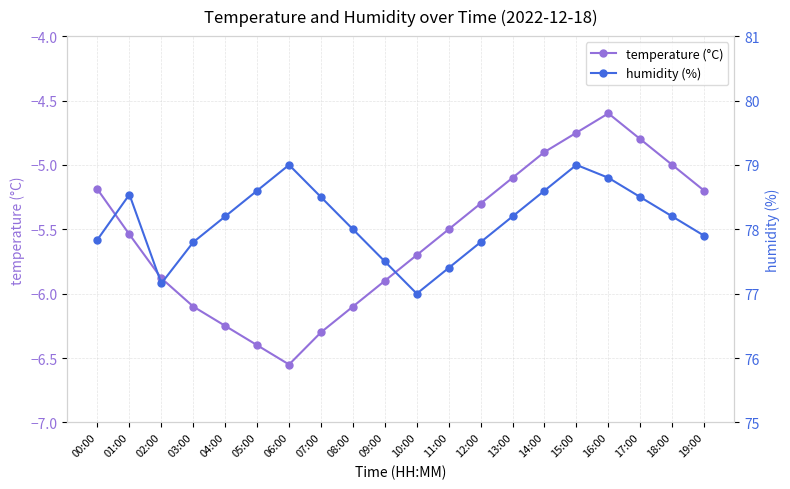

Rank the categories by humidity (%) value from lowest to highest.

10:00, 02:00, 11:00, 09:00, 03:00, 12:00, 00:00, 19:00, 08:00, 04:00, 13:00, 18:00, 07:00, 17:00, 01:00, 05:00, 14:00, 16:00, 06:00, 15:00